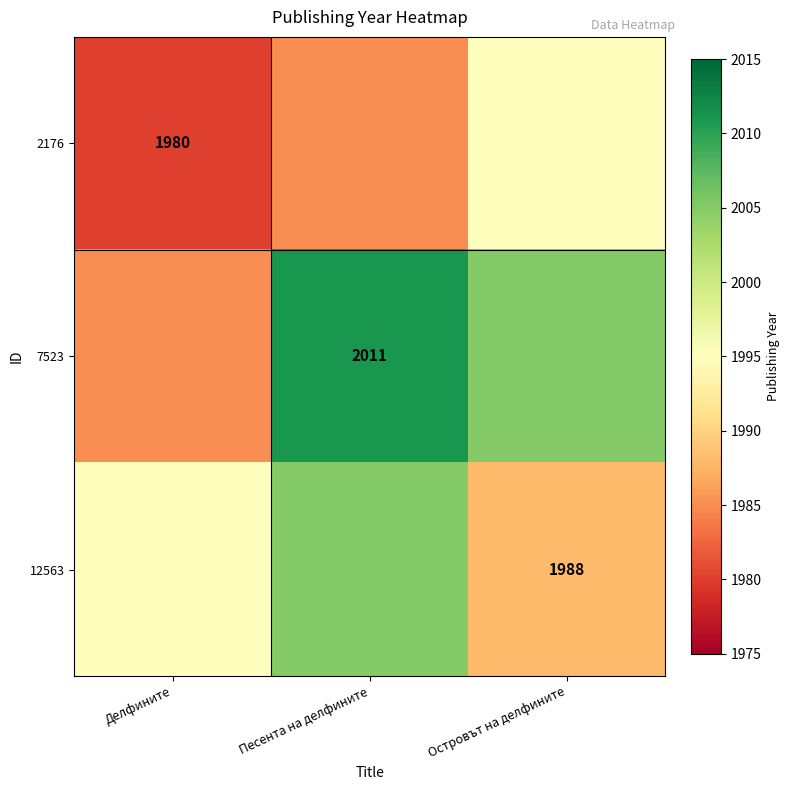

List the series in order of their peak value, lowest first.

2176, 12563, 7523